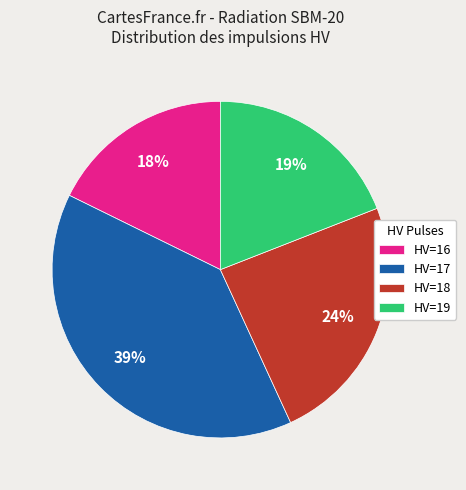

Do HV=19 and HV=17 together represent more than half of the pie?

Yes